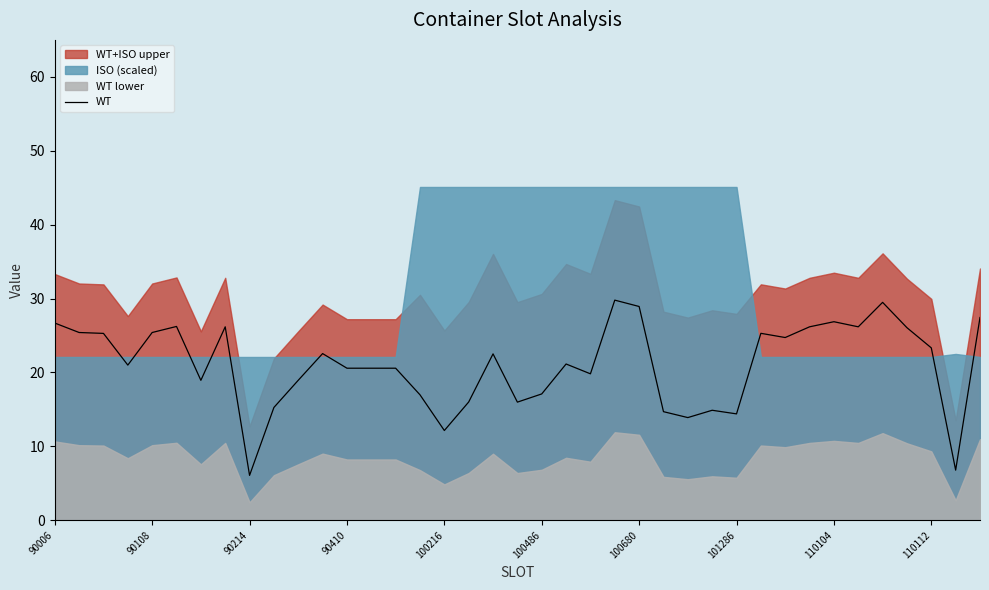

Reading right to left, list all the values displayed in this chart.

27.4	6.8	23.3	26.1	29.5	26.2	26.9	26.2	24.7	25.3	14.4	14.9	13.9	14.7	28.9	29.8	19.8	21.1	17.1	16.0	22.5	16.0	12.2	17.0	20.6	20.6	20.6	22.6	18.9	15.3	6.1	26.2	18.9	26.2	25.4	21.0	25.3	25.4	26.7